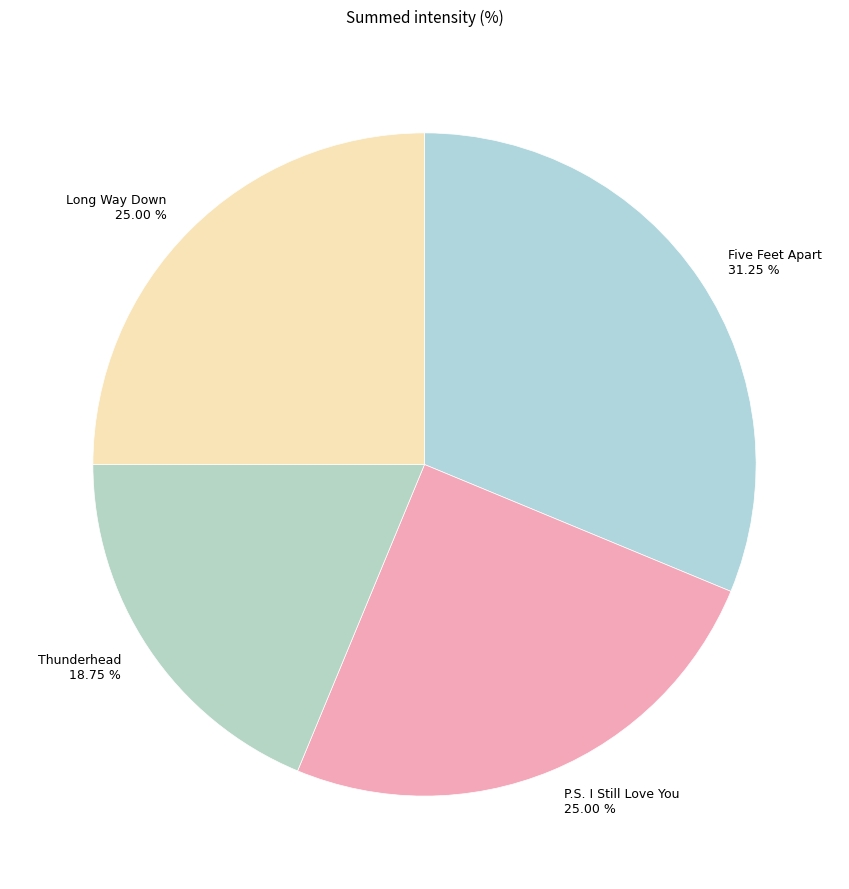

Combined, do Five Feet Apart and P.S. I Still Love You account for over 50%?

Yes